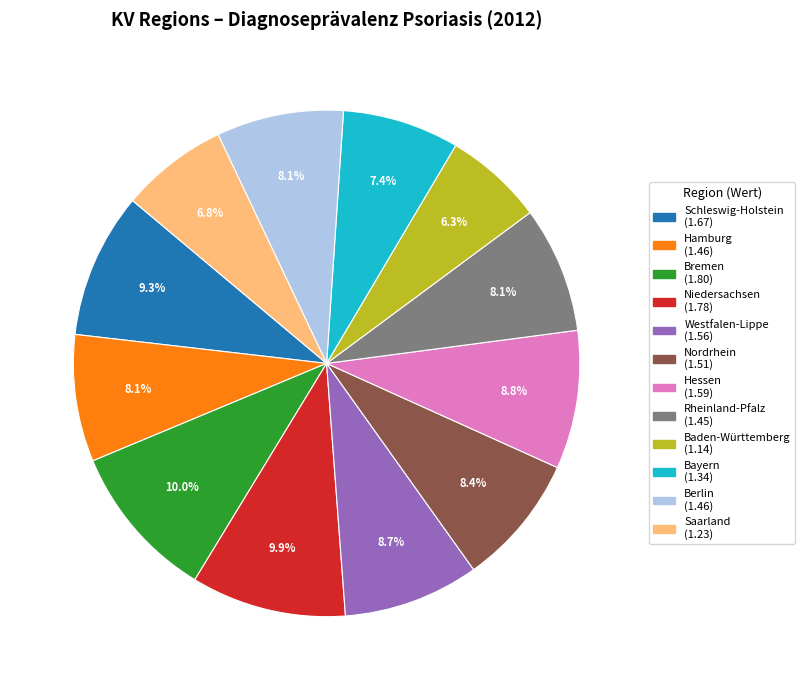

What is the smallest slice in the pie chart?

Baden-Württemberg